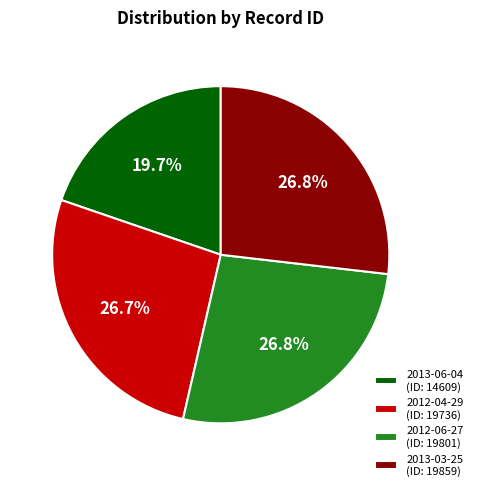

What percentage is the 2012-06-27 slice, to the nearest percent?

27%